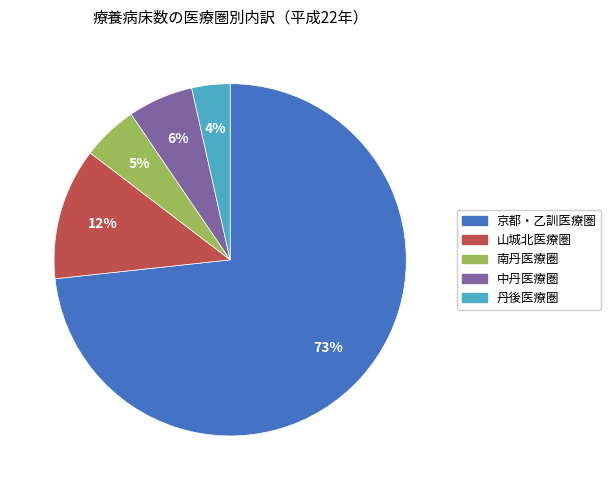

To the nearest percent, what is the combined percentage of 中丹医療圏 and 京都・乙訓医療圏?

79%